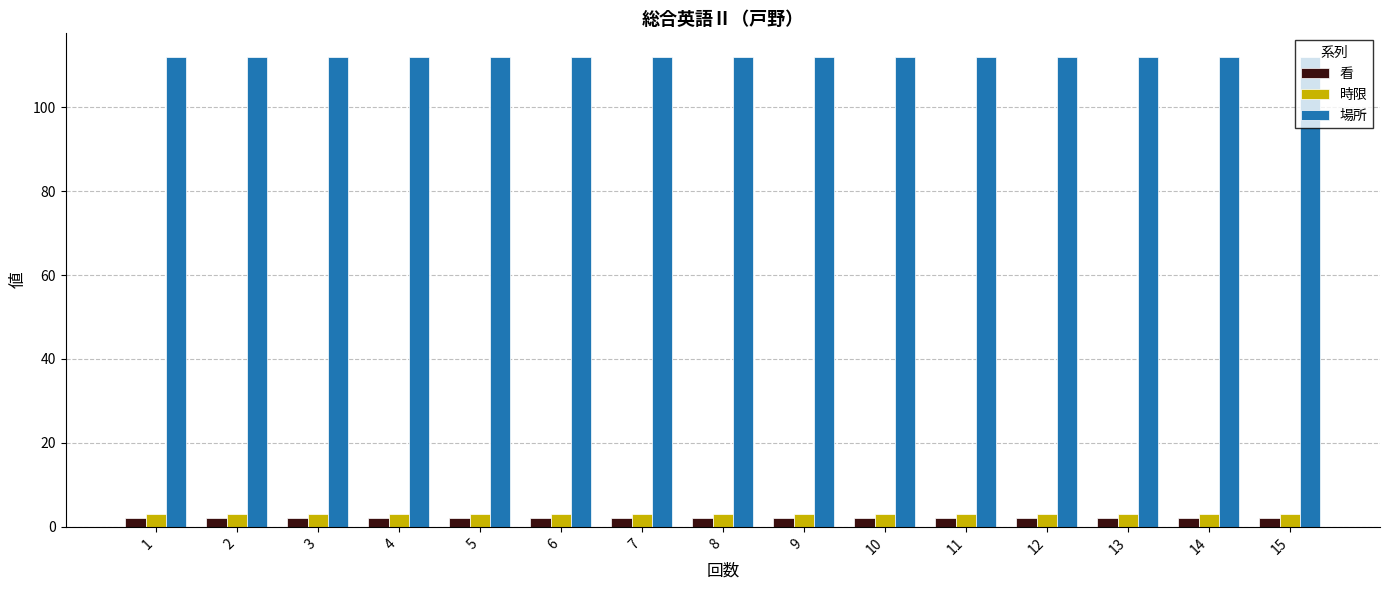

What is the total value across all series at 7?

117